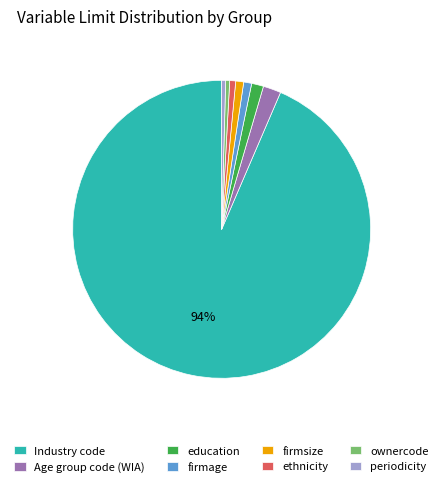

Which slice is the largest?

Industry code